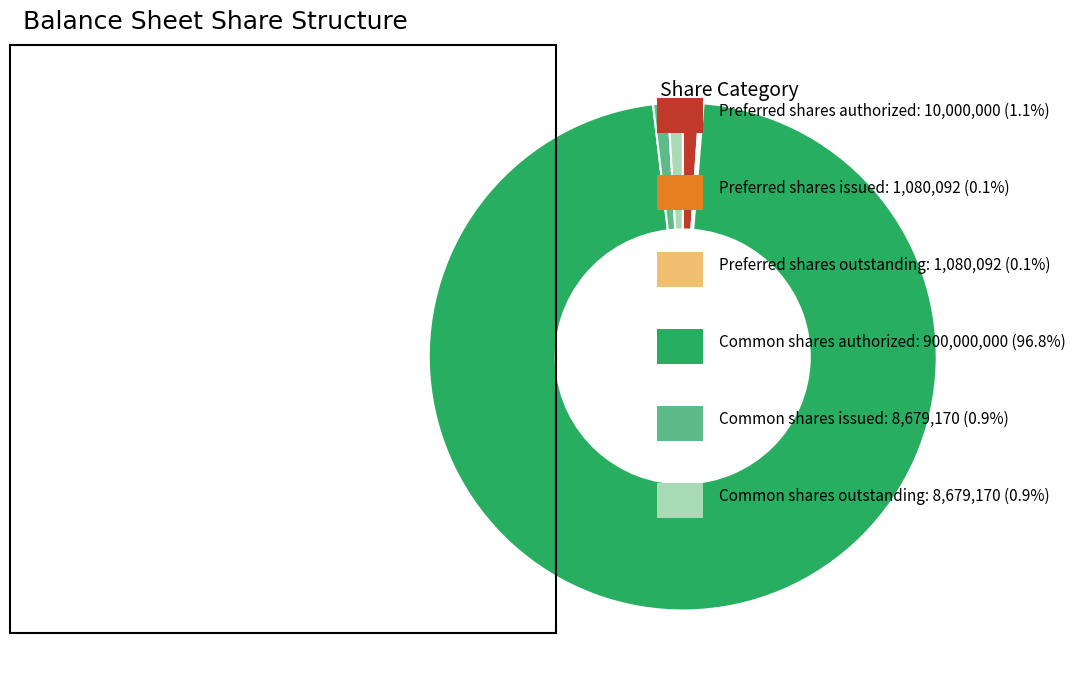

Is there any slice that represents more than half of the pie?

Yes